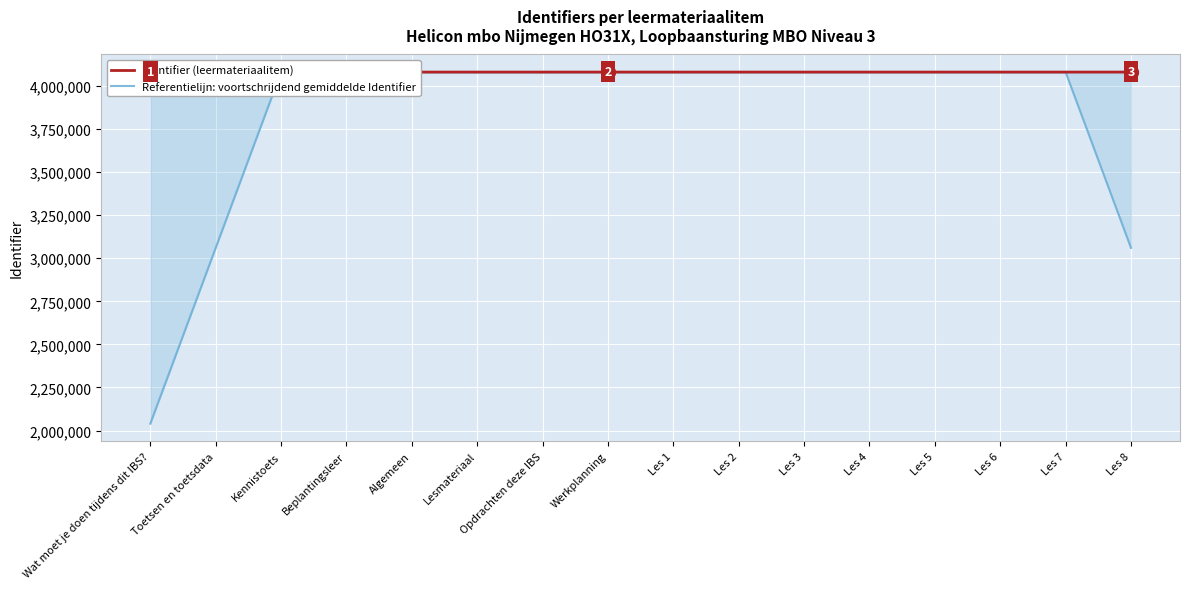

What is the difference between the Identifier (leermateriaalitem) values at Les 6 and Les 5?

2.0